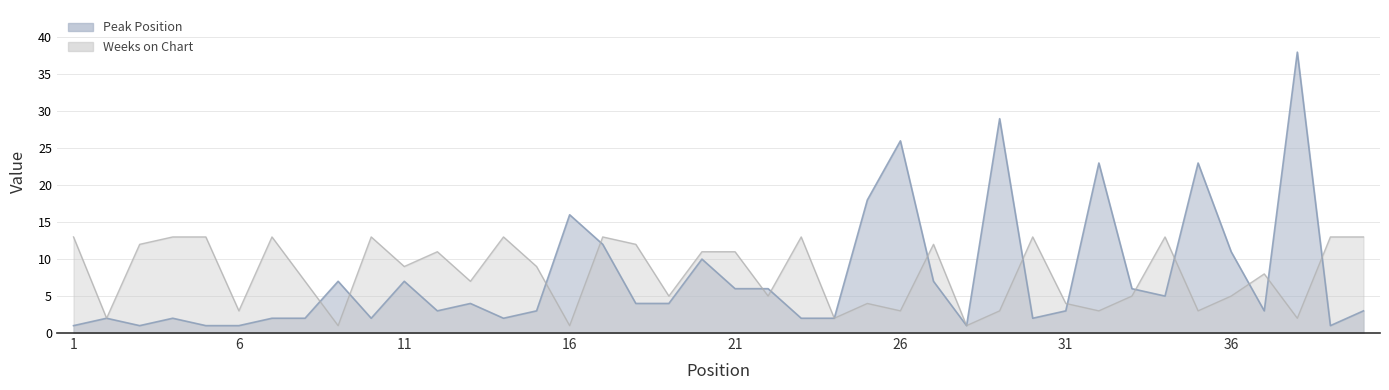

What is the difference between the maximum and minimum values in the Peak Position series?

37